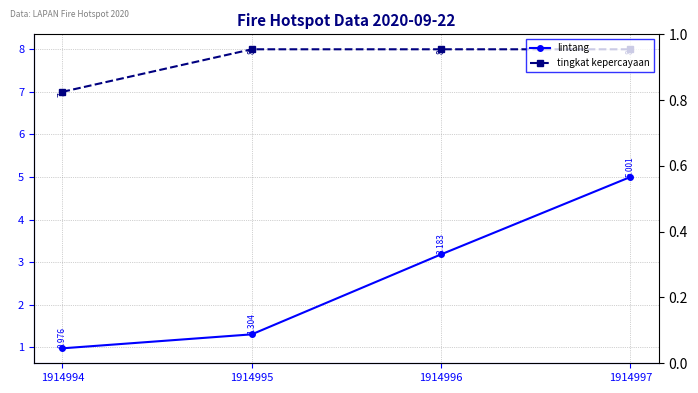

How many lines are shown in the chart?

2